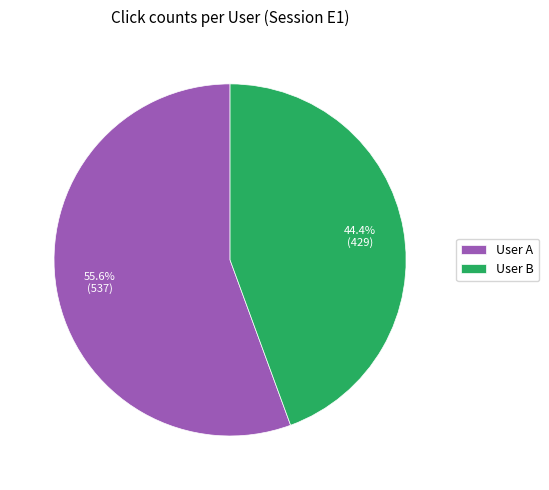

Rank the categories by value from lowest to highest.

User B, User A